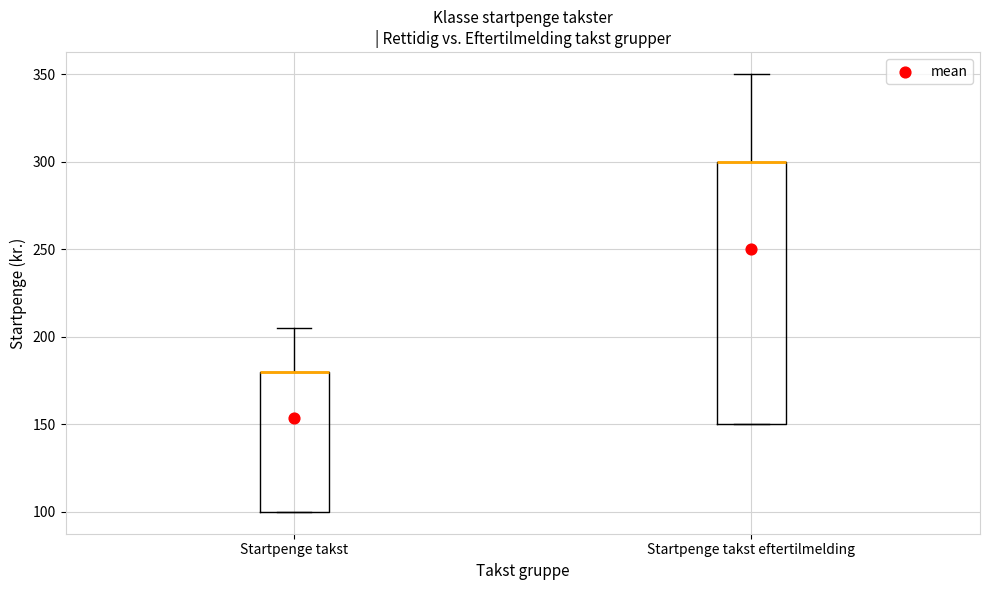

Comparing the boxes themselves (not the whiskers), which one is the tallest?

Startpenge takst eftertilmelding